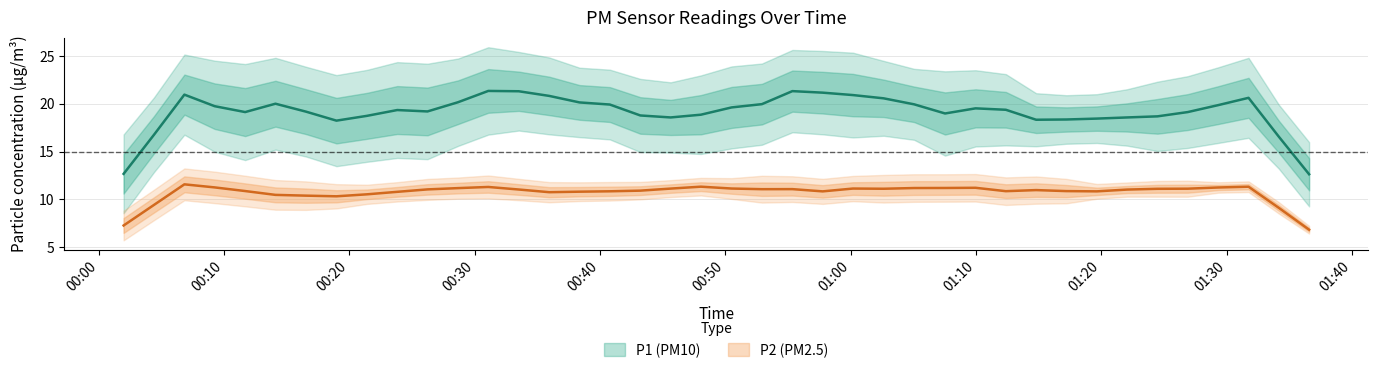

Does the chart display data point markers on the line(s)?

No